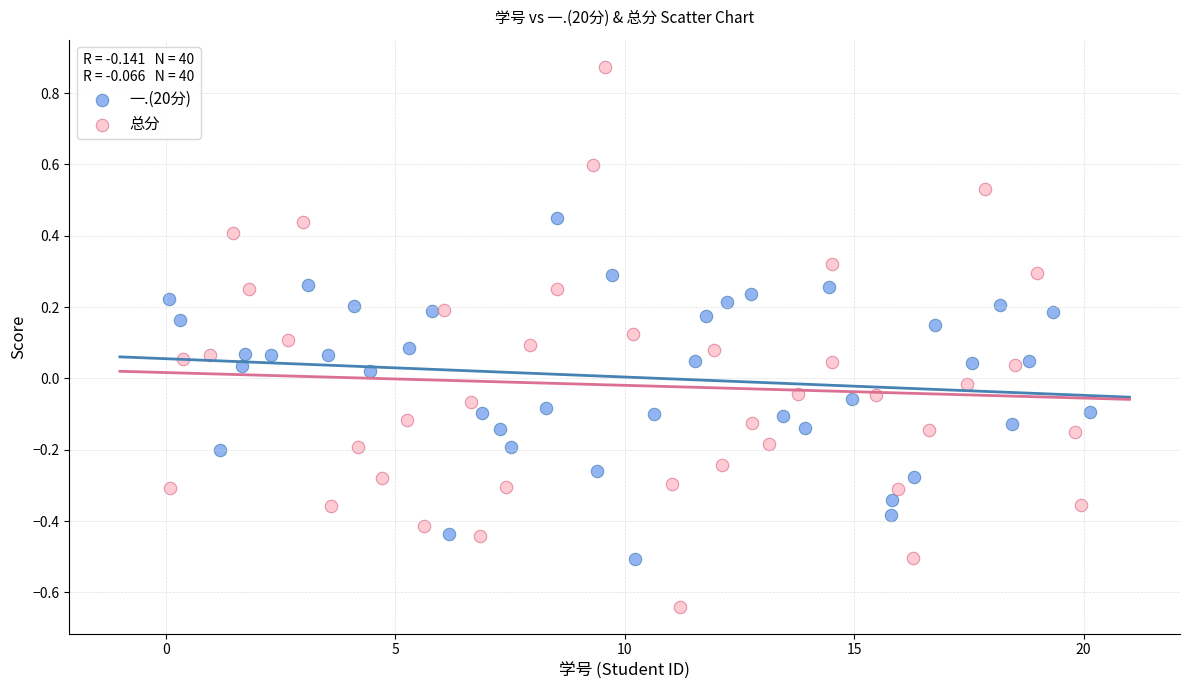

Which series has the largest Y range (max minus min)?

总分